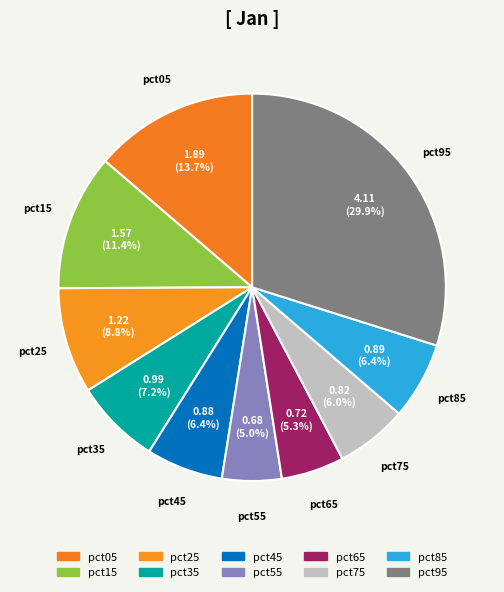

How many segments does this pie chart have?

10